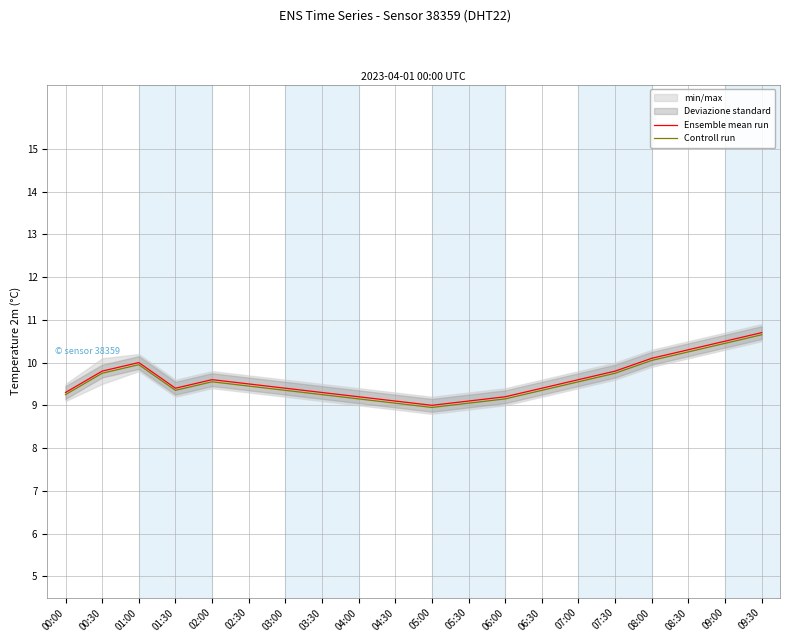

What is the label of the 17th point from the left?

08:00